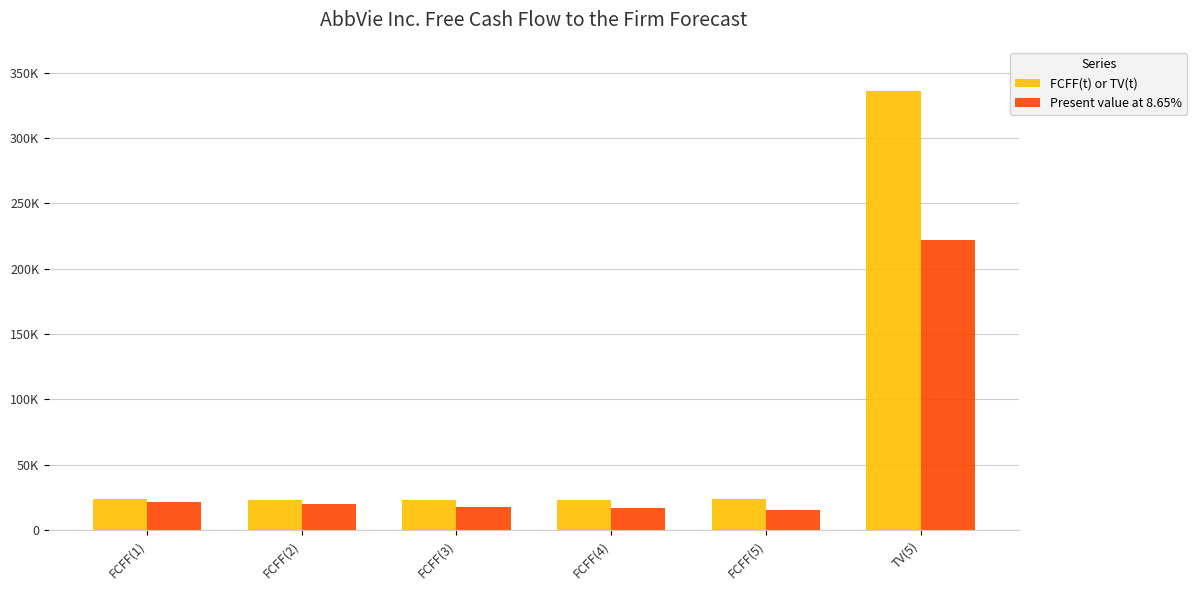

Reading right to left, transcribe all the data shown in this chart.

FCFF(t) or TV(t): 336538	23361	22994	22870	22989	23357
Present value at 8.65%: 222290	15430	16501	17832	19475	21498